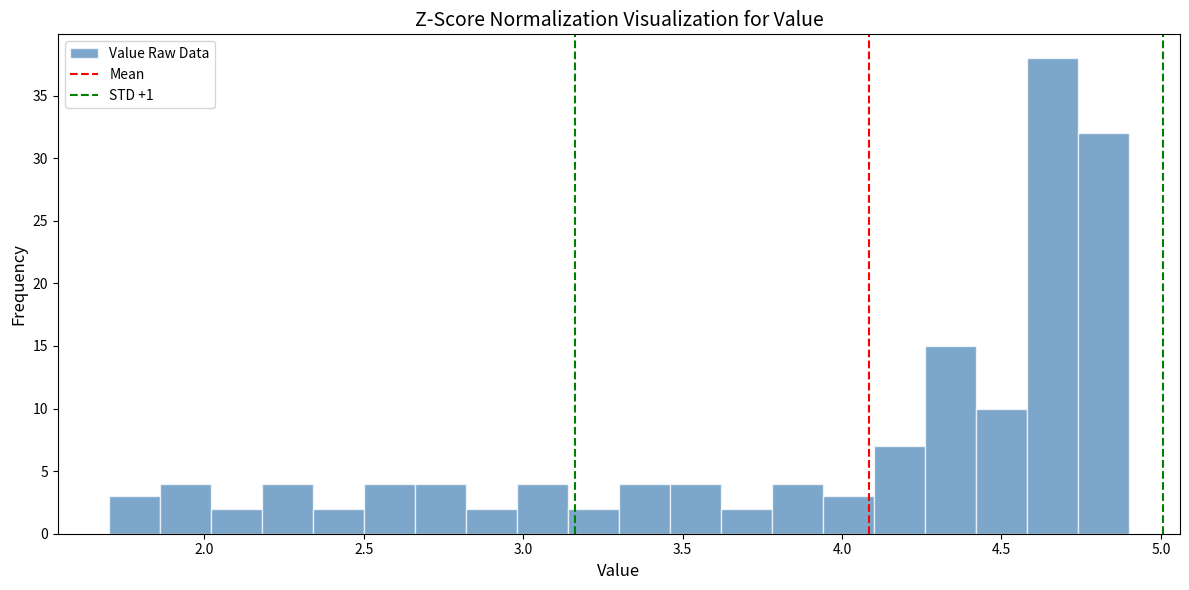

Around what value on the x-axis is the tallest bar? Give the approximate position of its centre, as read against the axis.

4.65